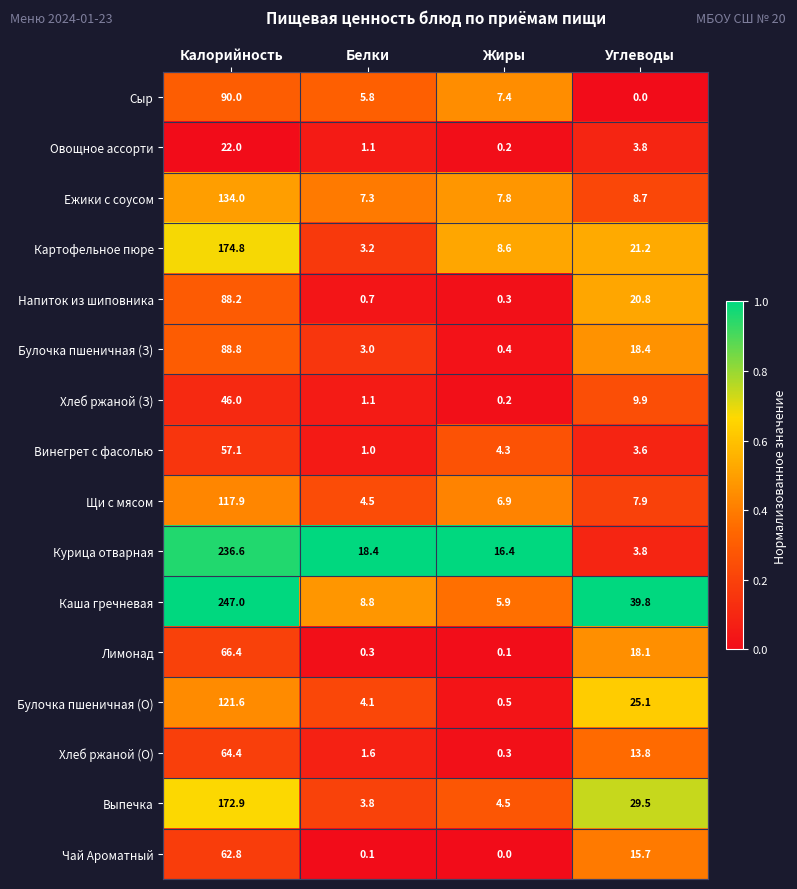

What is the greatest value displayed?

247.0